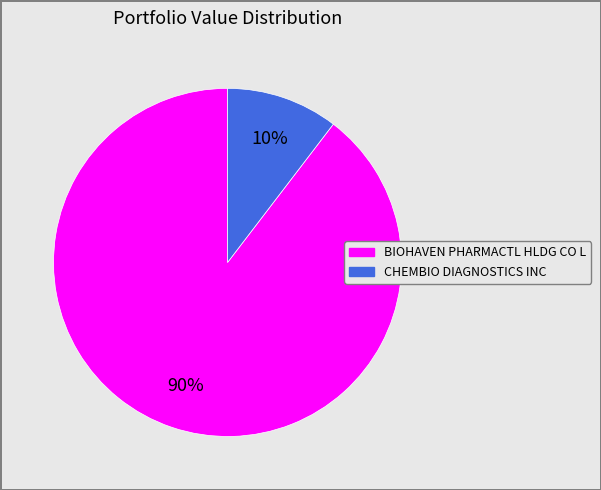

Between BIOHAVEN PHARMACTL HLDG CO L and CHEMBIO DIAGNOSTICS INC, which is larger?

BIOHAVEN PHARMACTL HLDG CO L